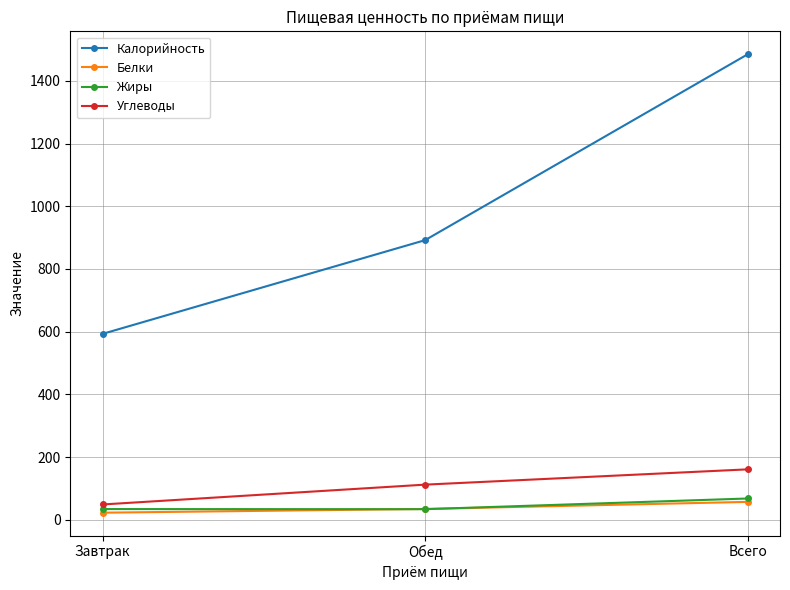

Which series has the largest total across all categories?

Калорийность